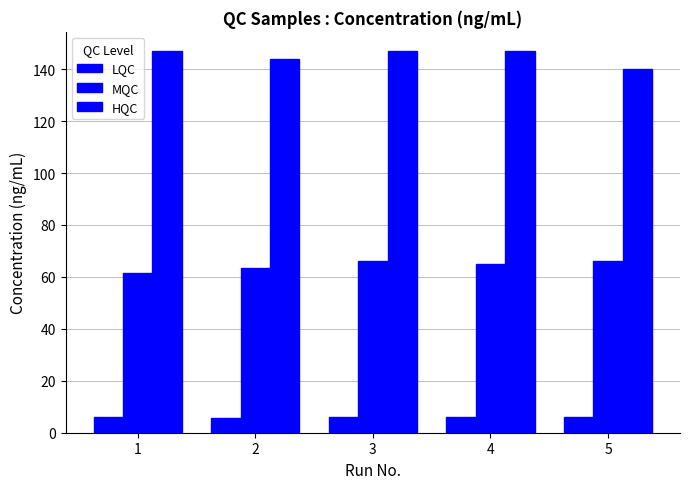

How many groups of bars are there?

5